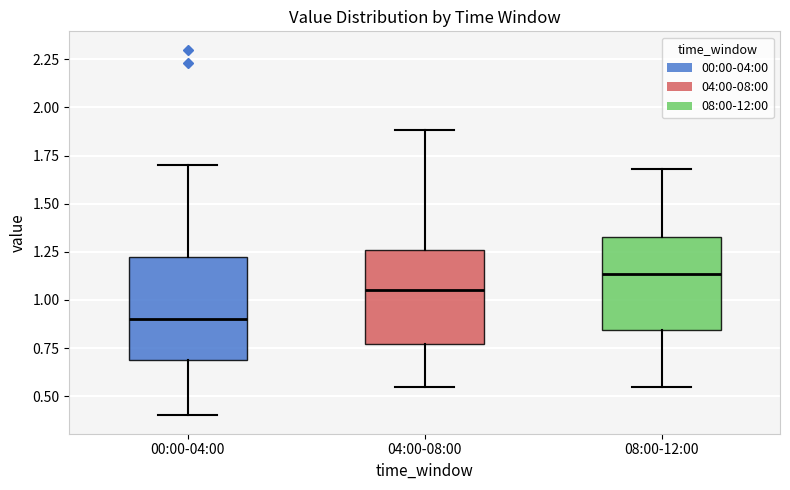

Comparing the boxes themselves (not the whiskers), which one is the tallest?

00:00-04:00